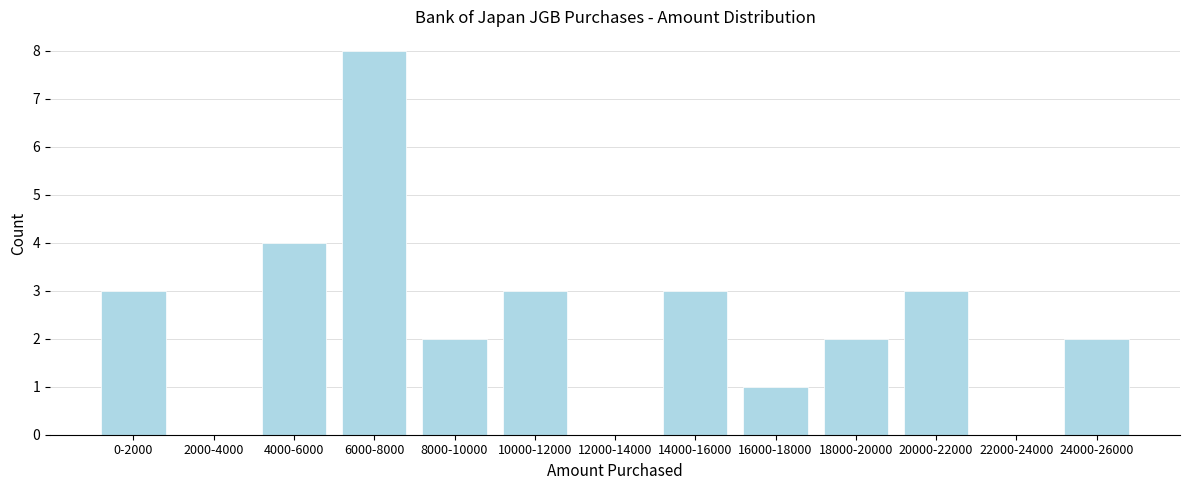

Reading left to right, list all the values displayed in this chart.

0-2000=3	2000-4000=0	4000-6000=4	6000-8000=8	8000-10000=2	10000-12000=3	12000-14000=0	14000-16000=3	16000-18000=1	18000-20000=2	20000-22000=3	22000-24000=0	24000-26000=2